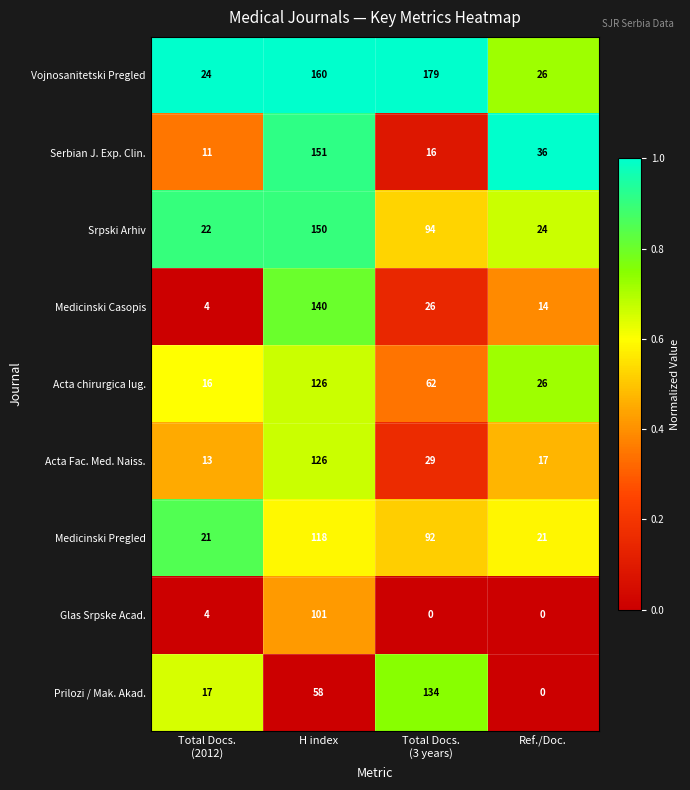

What is the sum of all Serbian J. Exp. Clin. values?

214